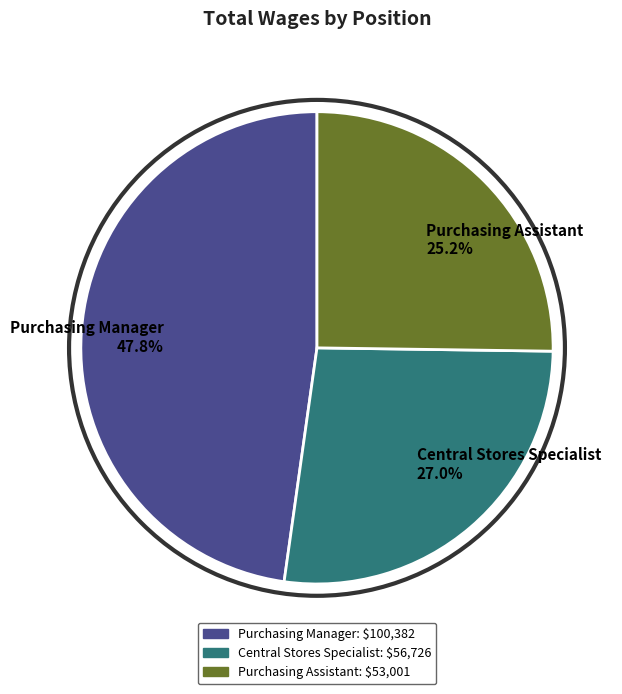

Rank the categories by value from highest to lowest.

Purchasing Manager, Central Stores Specialist, Purchasing Assistant